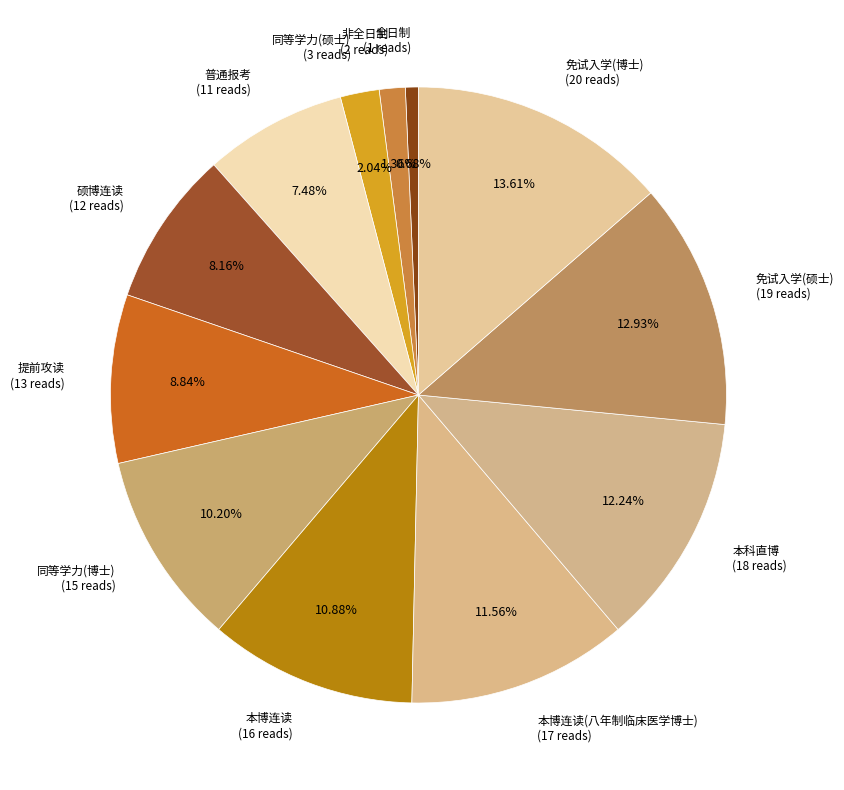

To the nearest percent, what is the average slice percentage?

8%